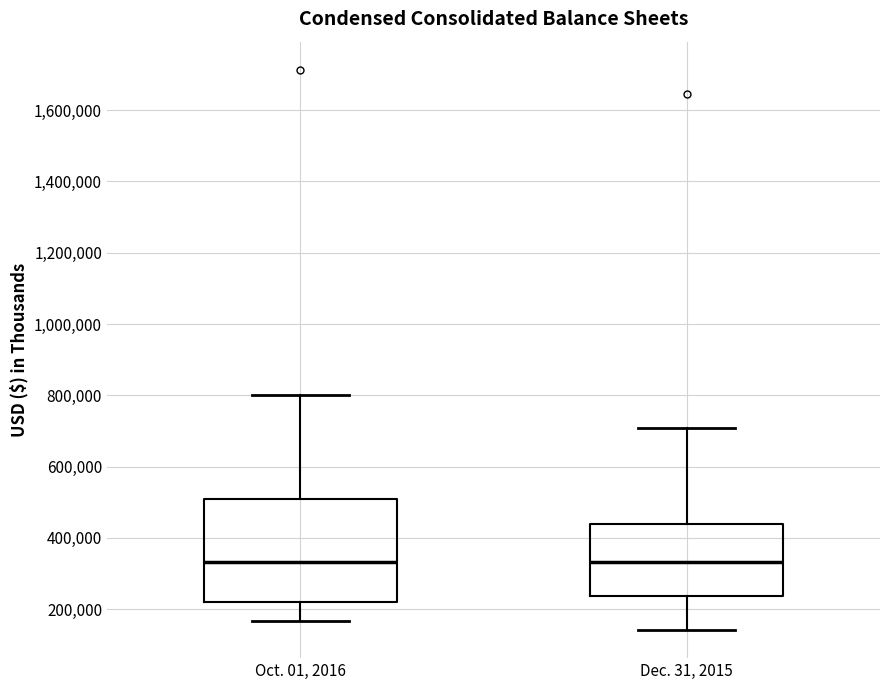

Where does the median line of the box for Dec. 31, 2015 sit on the y-axis? The values are not printed on the chart, so give them approximately, as read against the axis.

340000